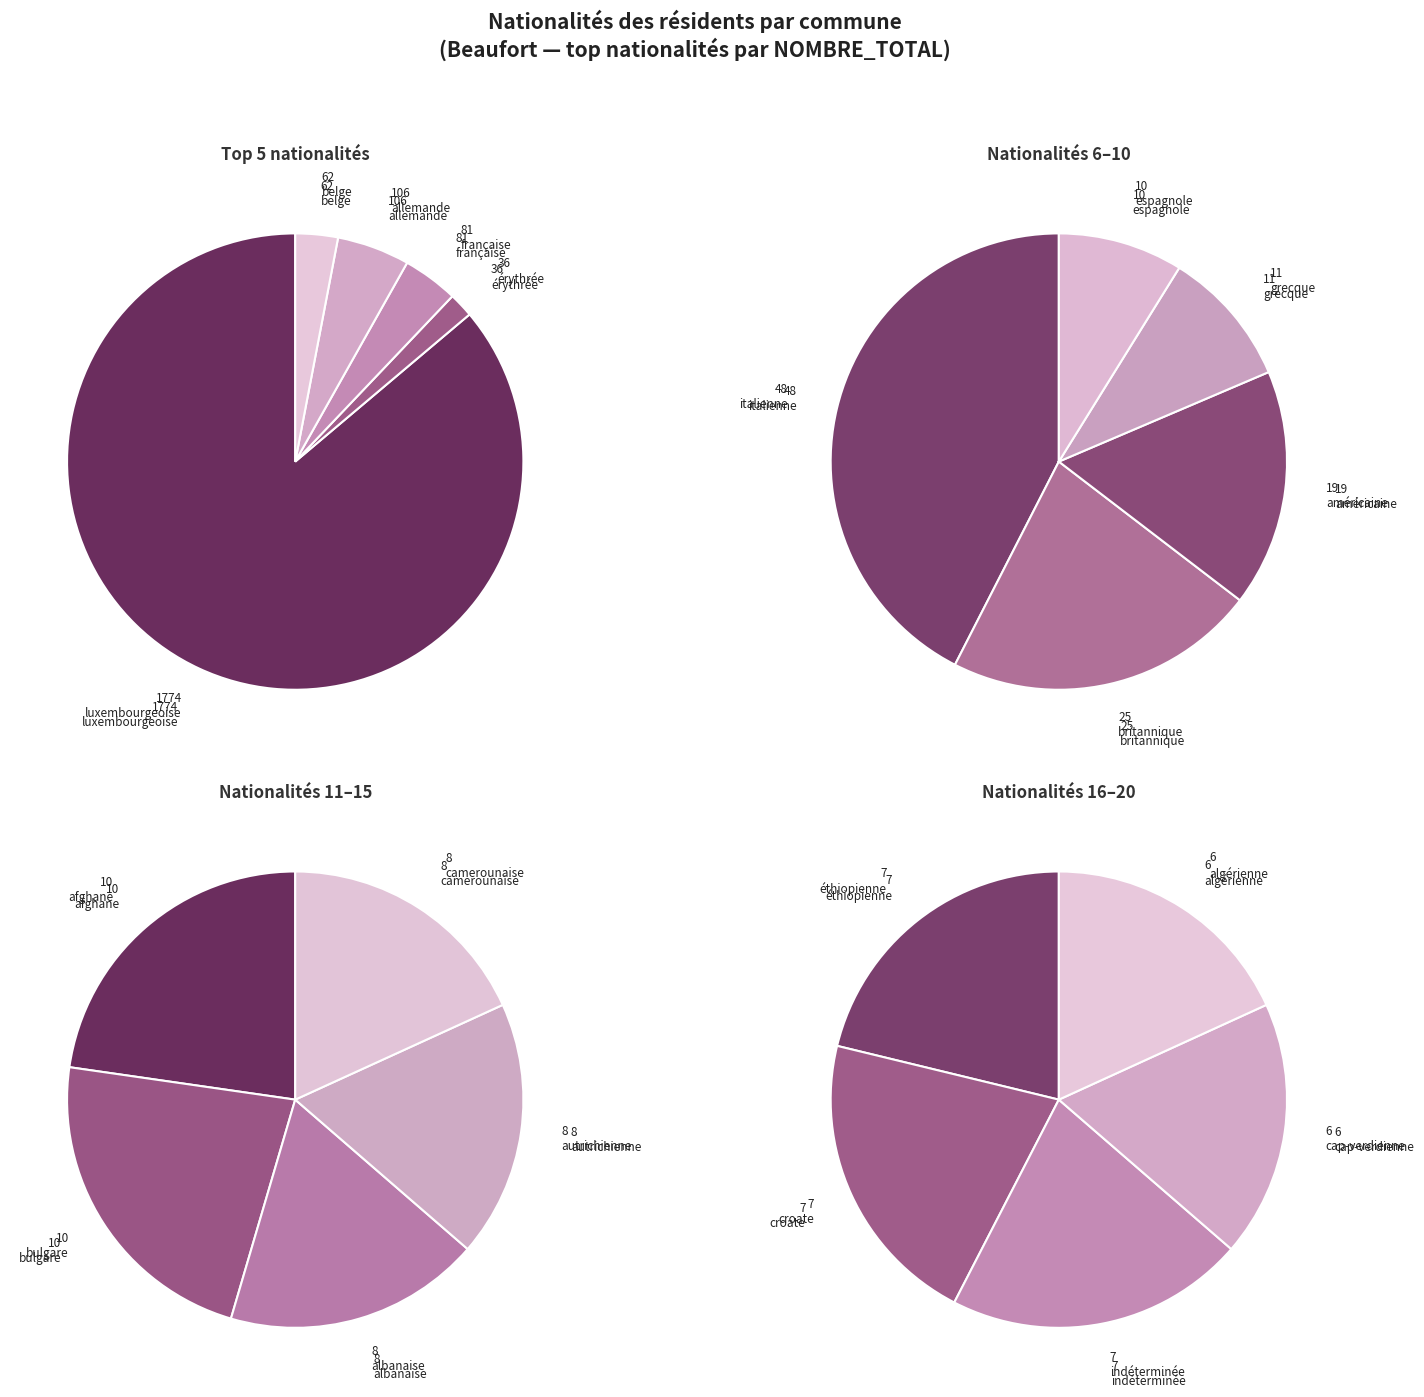

Which slice is the largest?

luxembourgeoise